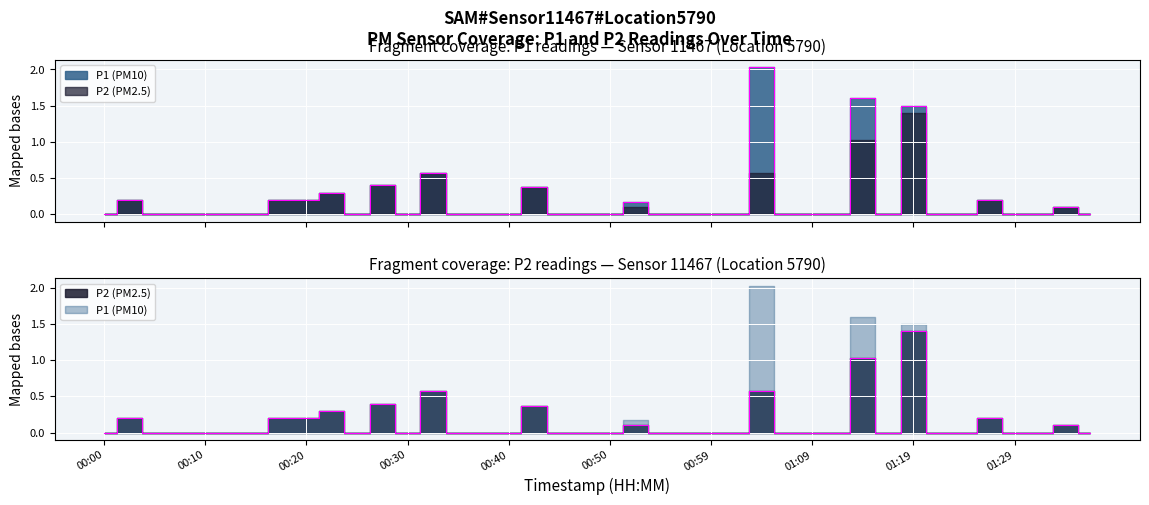

What is the average value of the P2 series?

0.1